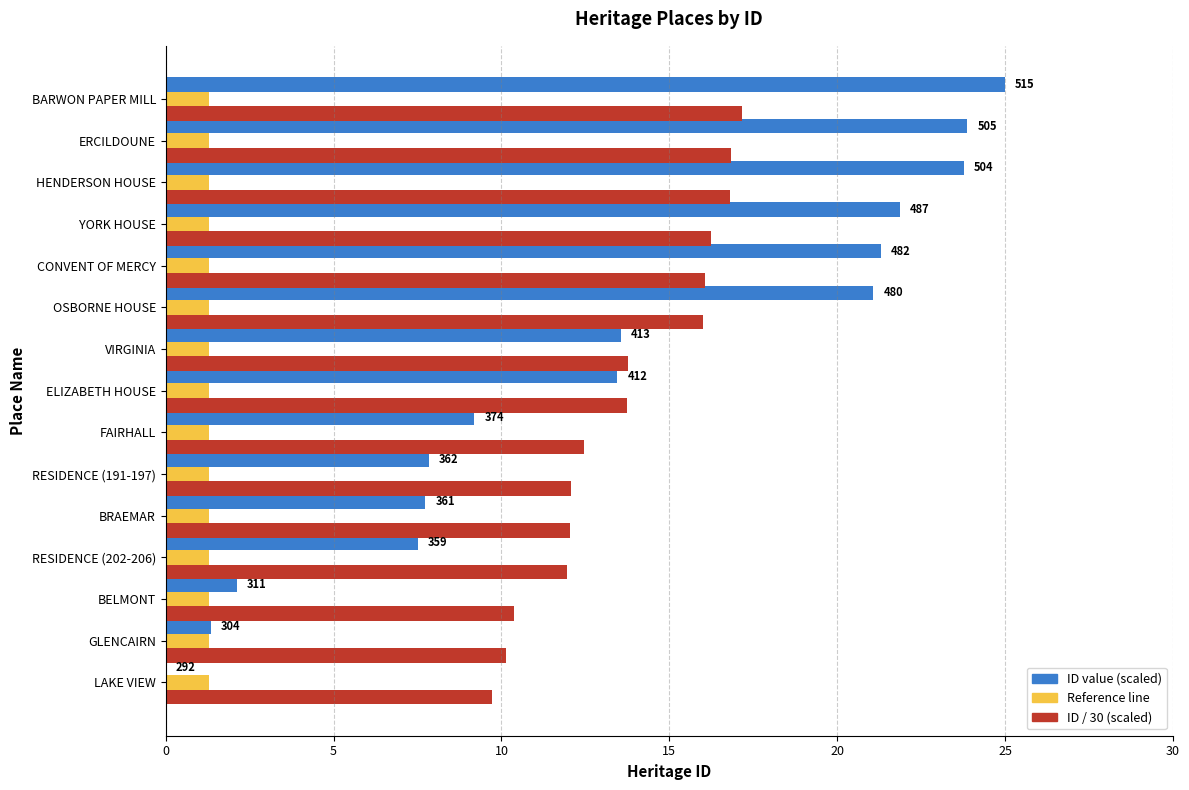

Is the value of ID value (scaled) at VIRGINIA greater than the value of ID / 30 (scaled) at HENDERSON HOUSE?

No